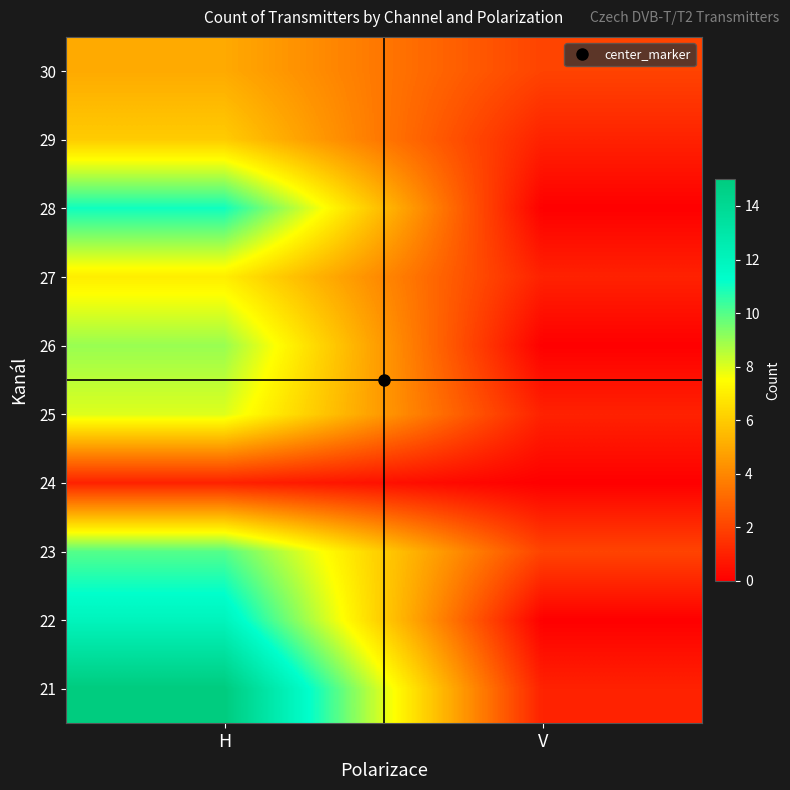

What is the difference between the highest and lowest values at V?

2